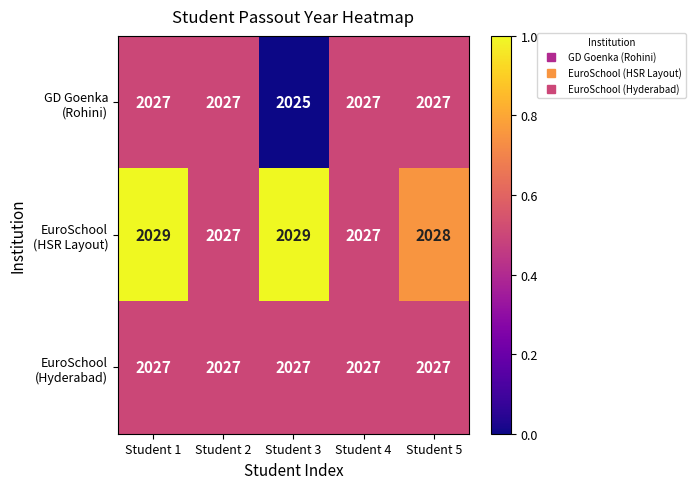

How many categories are shown in the chart?

5